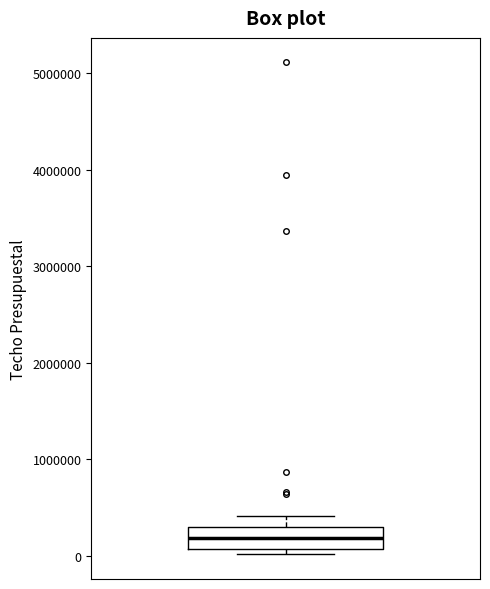

Read this box plot against the y-axis: the position of the median line, the range covered by the box, and the ends of both whiskers. The values are not printed on the chart, so give them approximately, as read against the axis.

median 200000, box 100000 to 300000, whiskers 0 to 400000